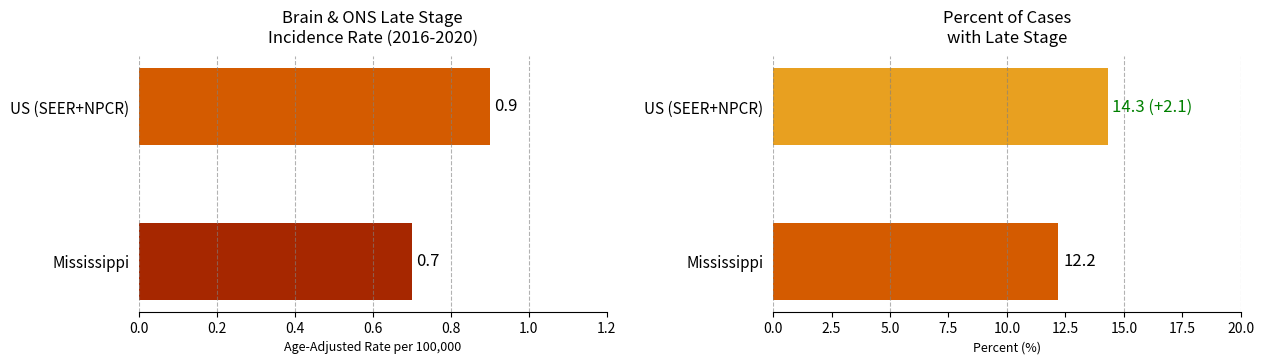

At how many categories does at least one series exceed 13?

1